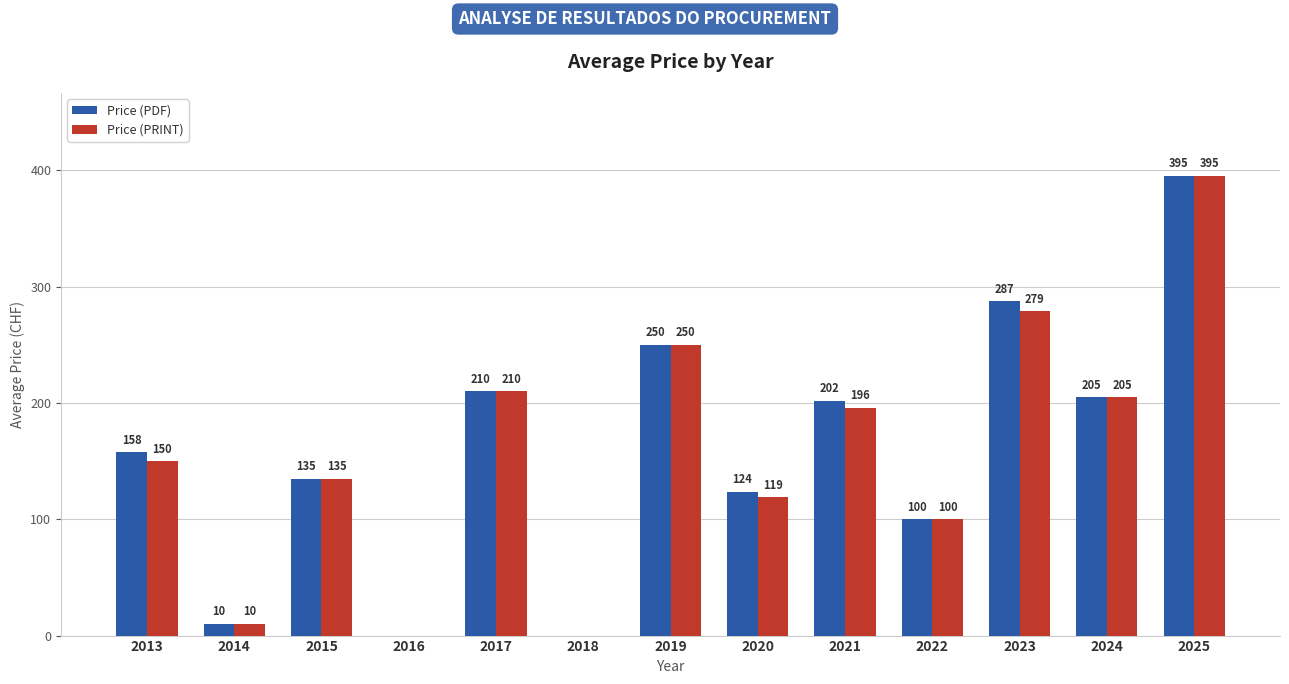

Which label corresponds to the largest value in the chart?

2025